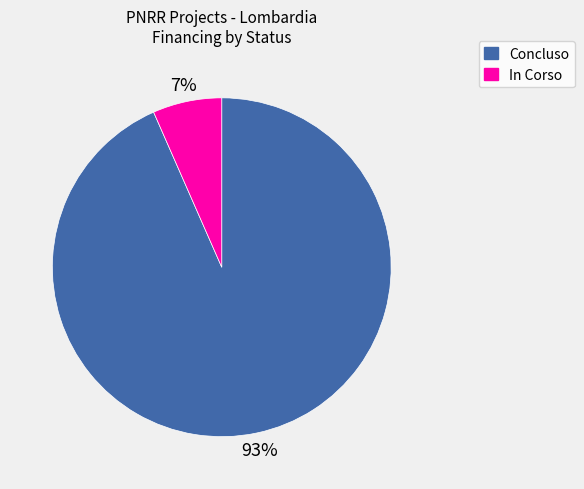

Do In Corso and Concluso together represent more than half of the pie?

Yes